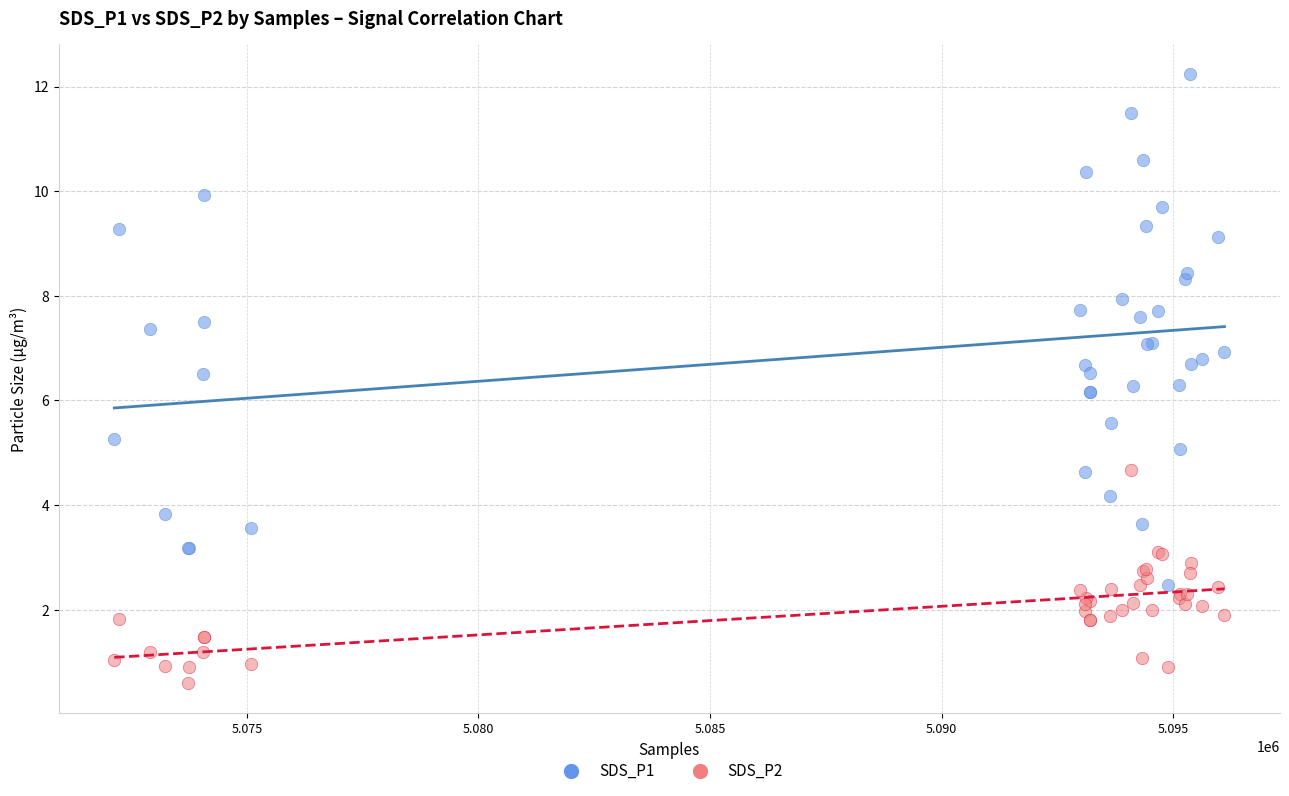

Which series contains the lowest Y value?

SDS_P2